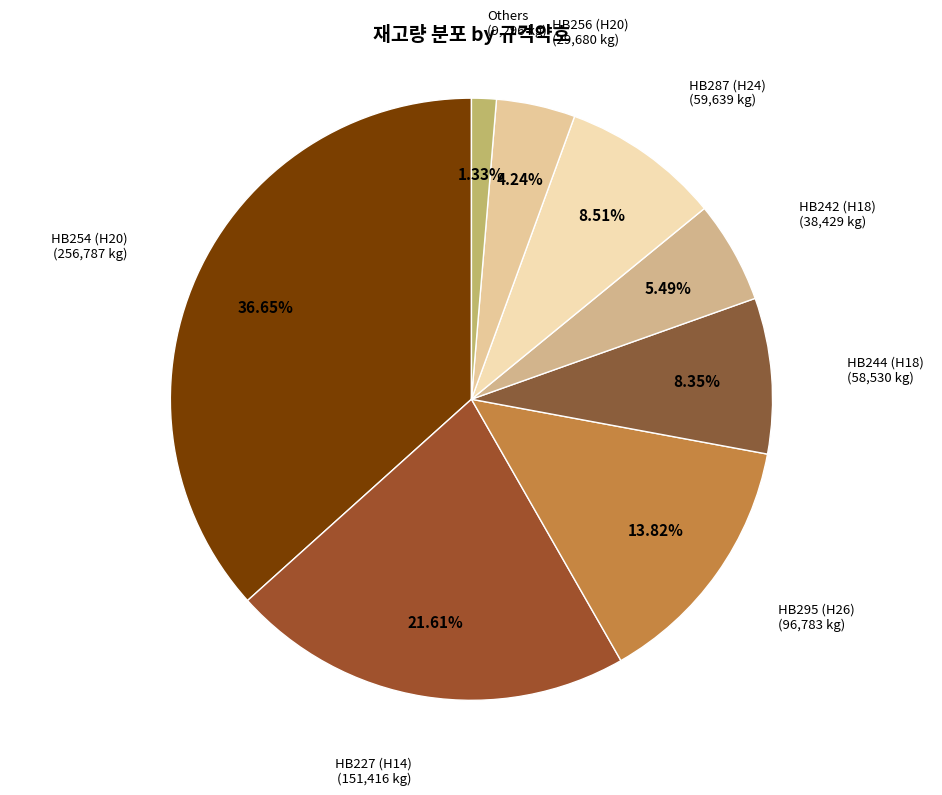

How many segments does this pie chart have?

8